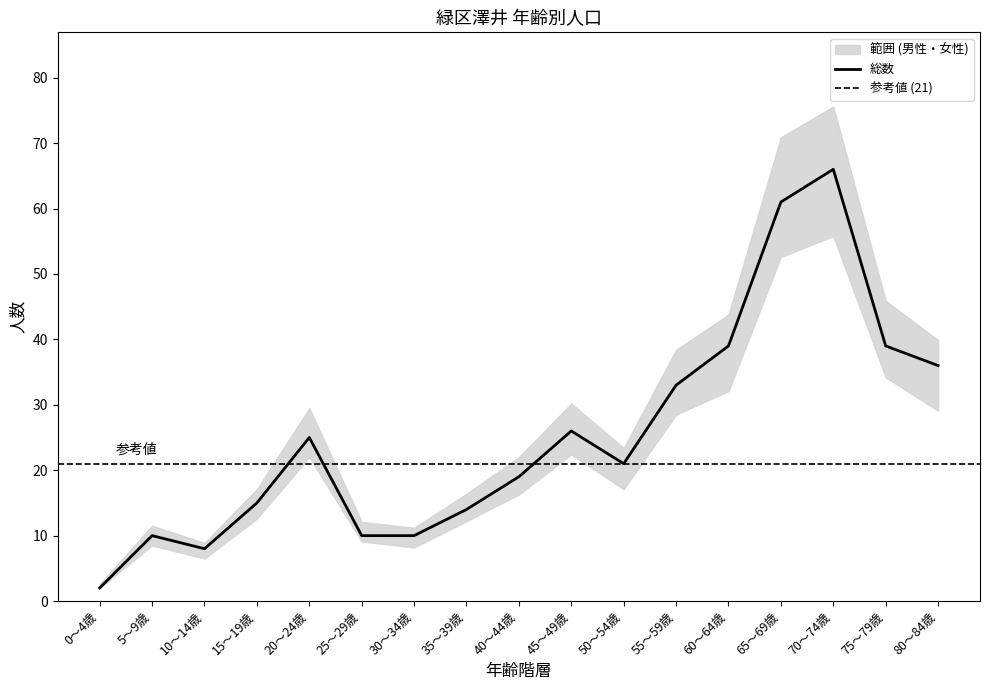

What is the label of the 6th point from the left?

25～29歳